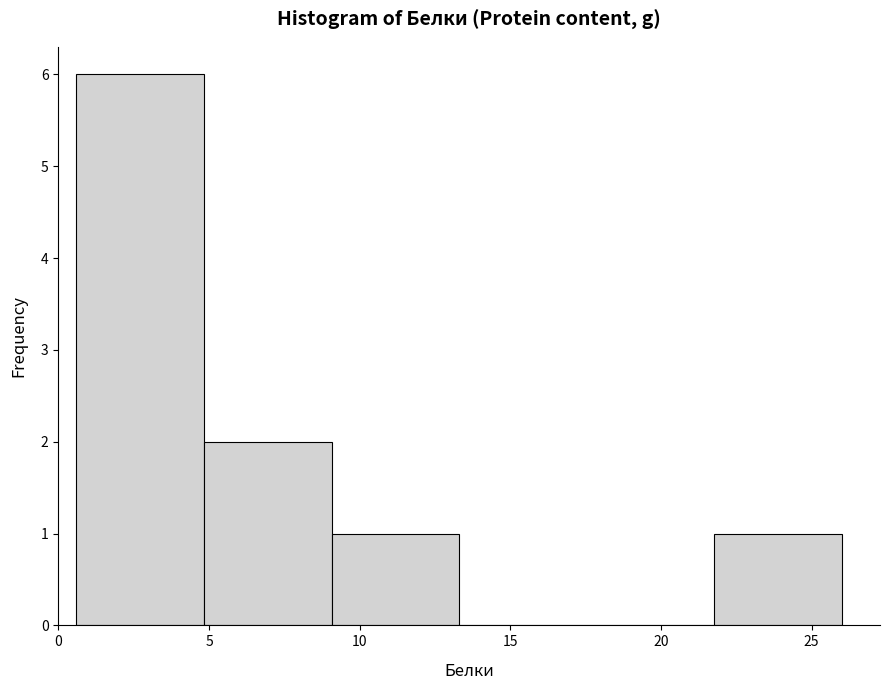

Reading left to right, list every bar in this chart as the range it spans on the x-axis followed by its height. Neither the bar edges nor the heights are printed on the chart, so give them approximately, as read against the axes.

0.5 to 5.0: 6
5.0 to 9.0: 2
9.0 to 13.5: 1
13.5 to 17.5: 0
17.5 to 22.0: 0
22.0 to 26.0: 1